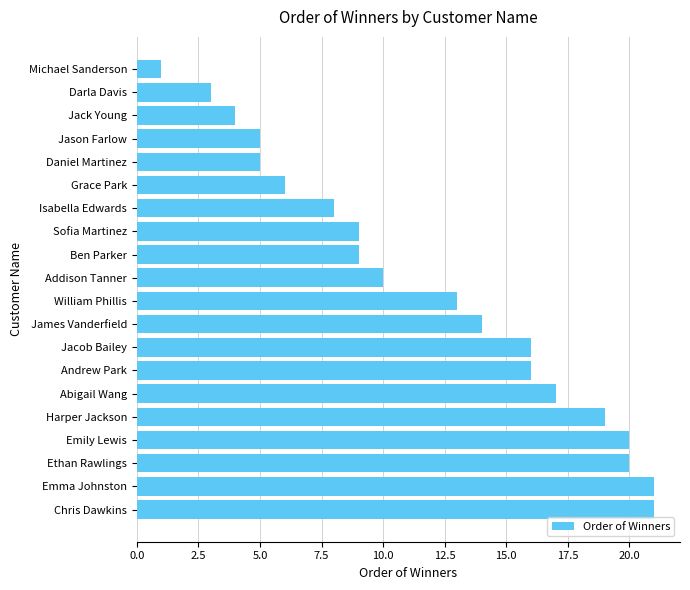

At which label is the value closest to 11?

Addison Tanner